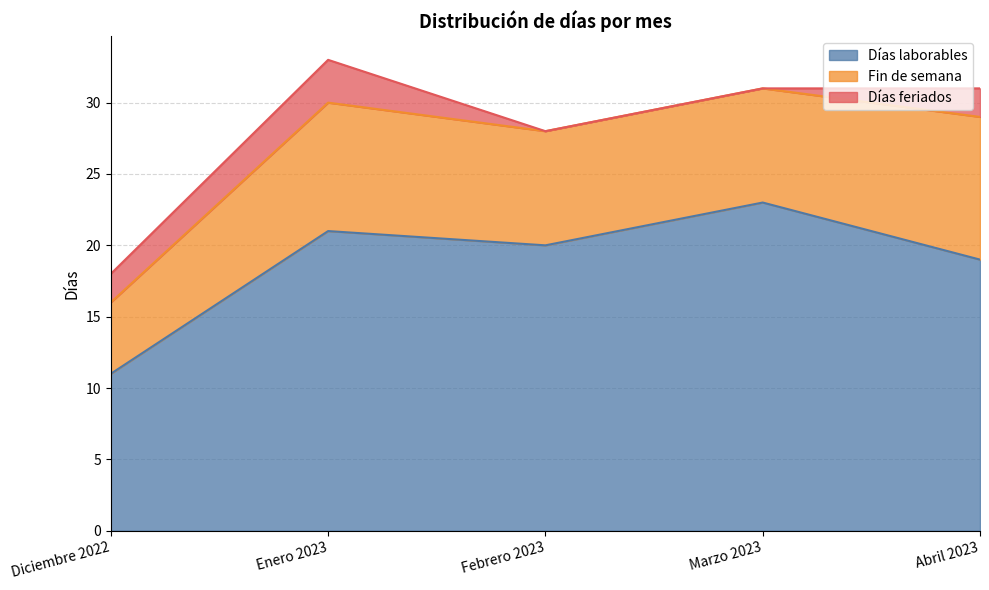

Does the chart have visible grid lines?

Yes